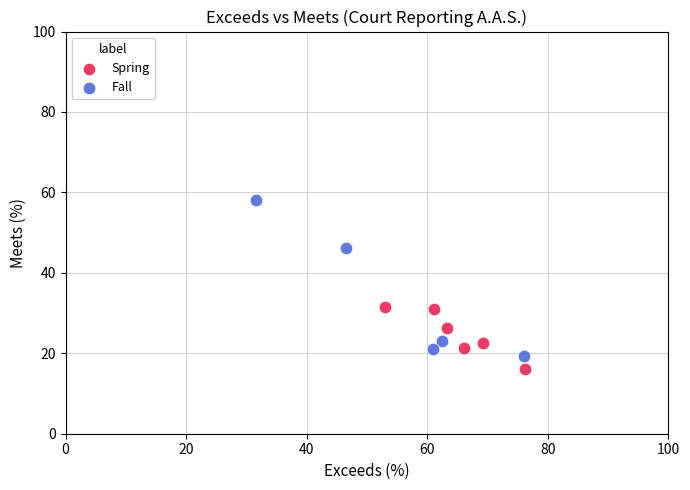

Which series contains the highest Y value?

Fall